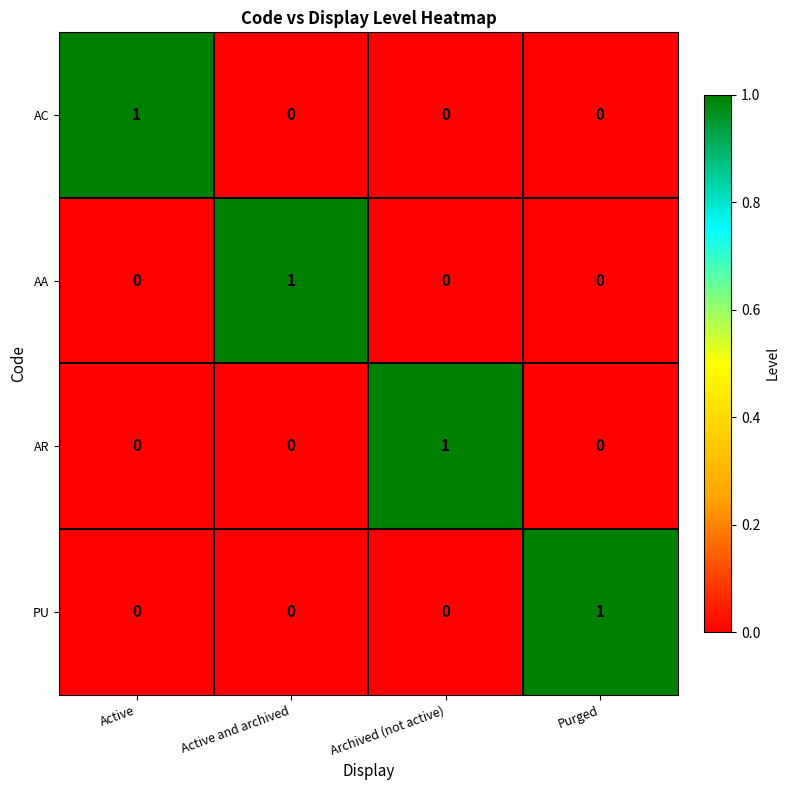

How many AA values are between 0 and 1?

4